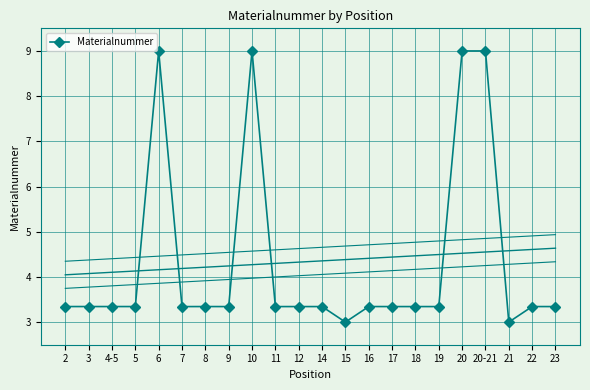

The value at 10 is 14.3. True or false?

False